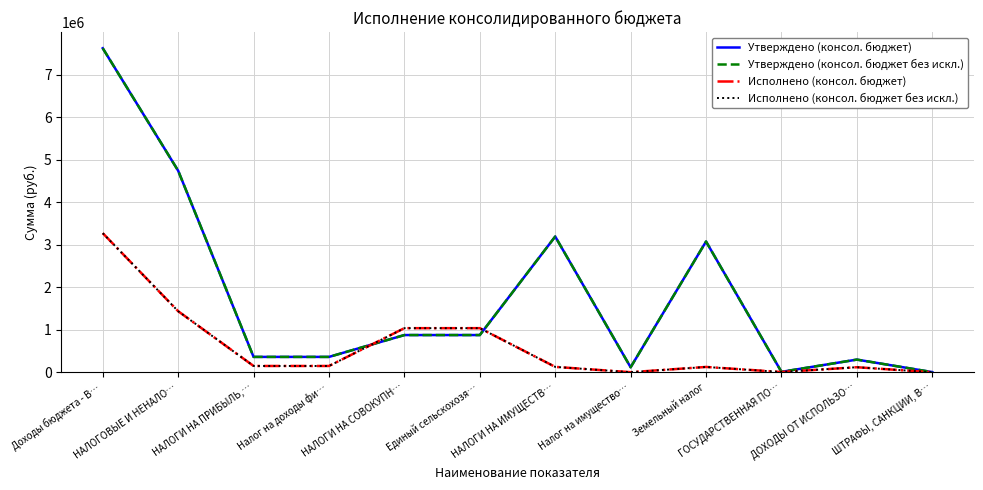

Which has a higher value, Налог на доходы фи… or Доходы бюджета - В…?

Доходы бюджета - В…